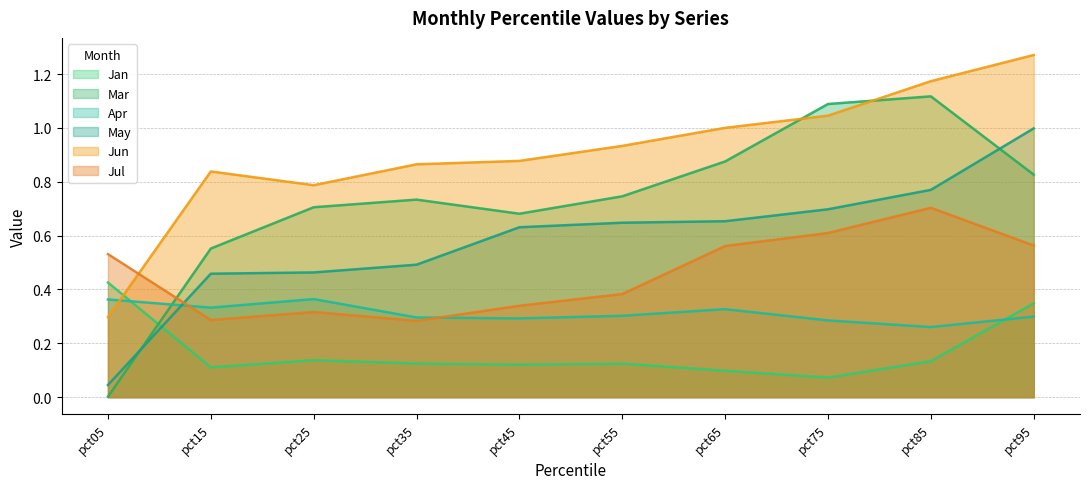

Is it true that Jul equals 0.3 at pct05?

False